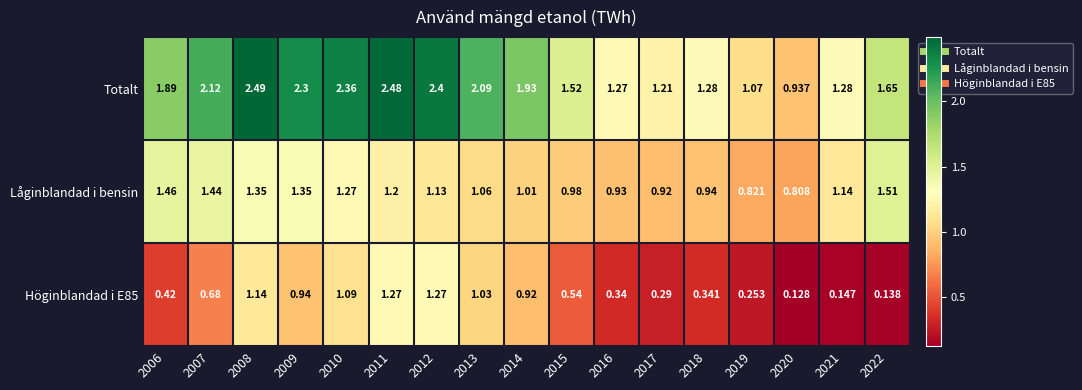

At how many categories does at least one series exceed 0?

17